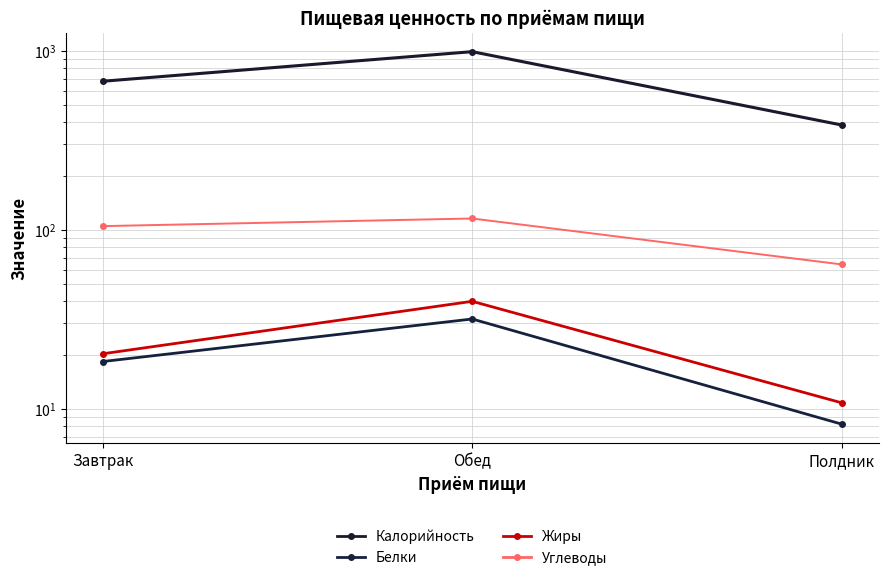

What is the total value across all series at Завтрак?

820.3